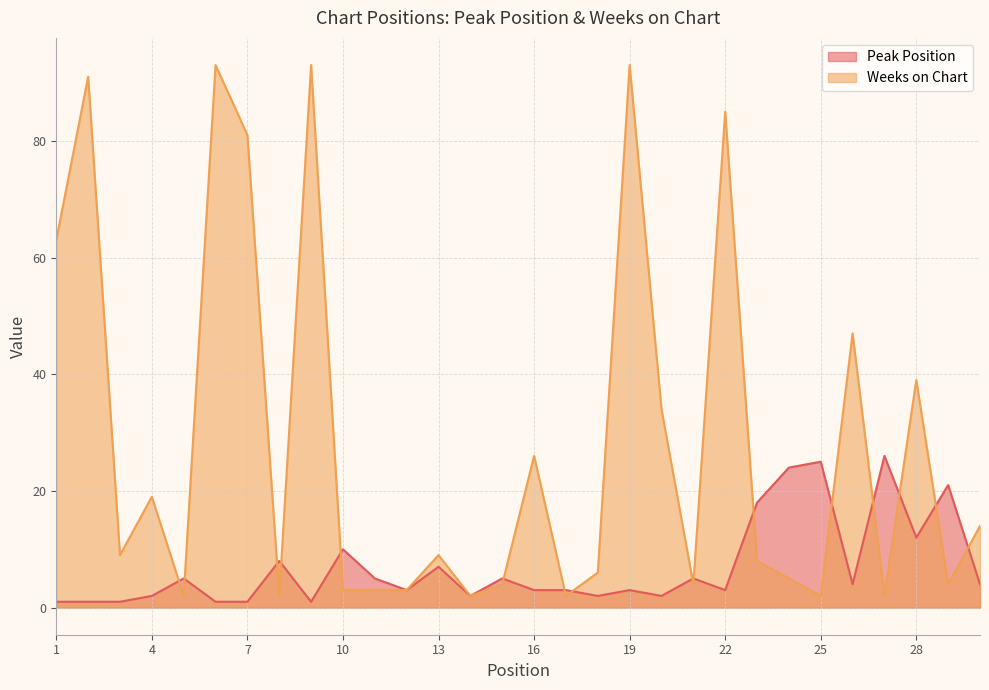

True or false: Weeks on Chart and Peak Position cross at least once.

True